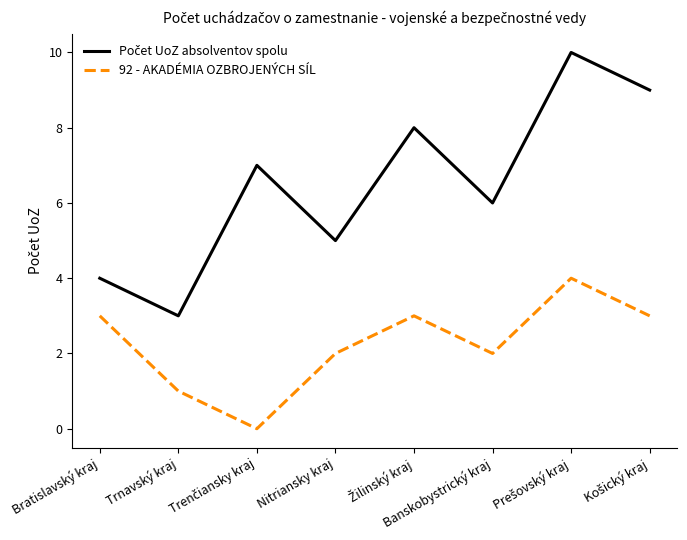

What position from the left is Banskobystrický kraj?

6